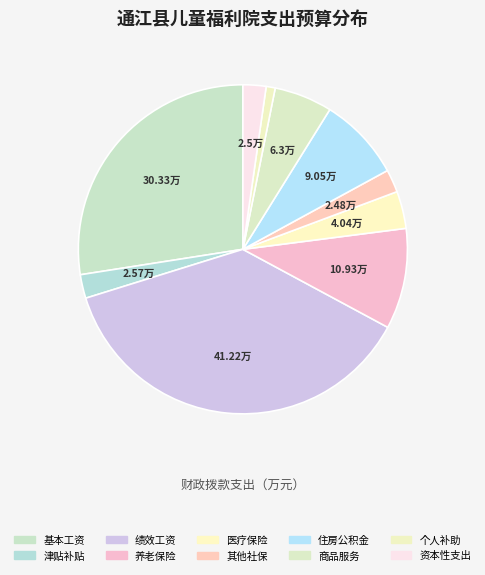

What is the change in value from 绩效工资 to 资本性支出?

-38.7